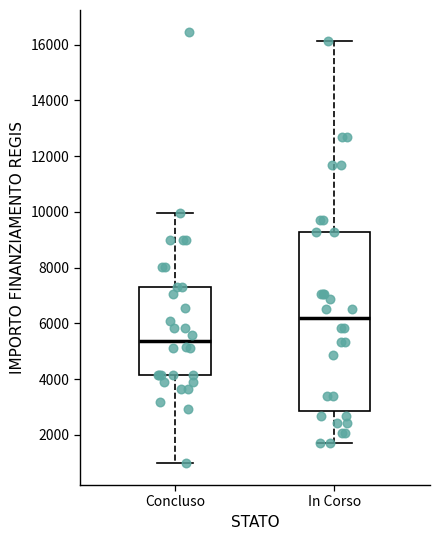

Which box's median line is the lowest?

Concluso